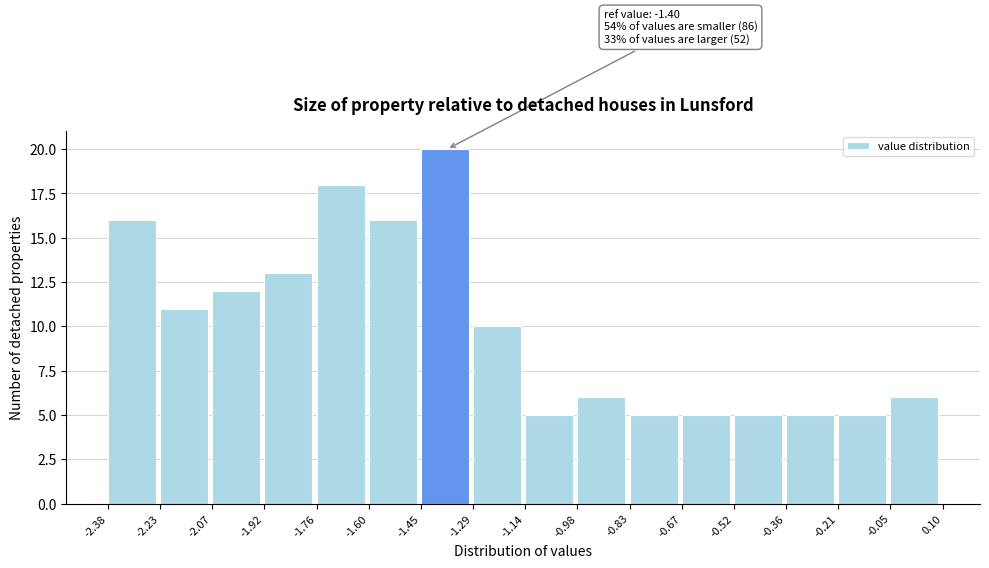

Over which range of the x-axis is the bar tallest?

-1.45 to -1.29